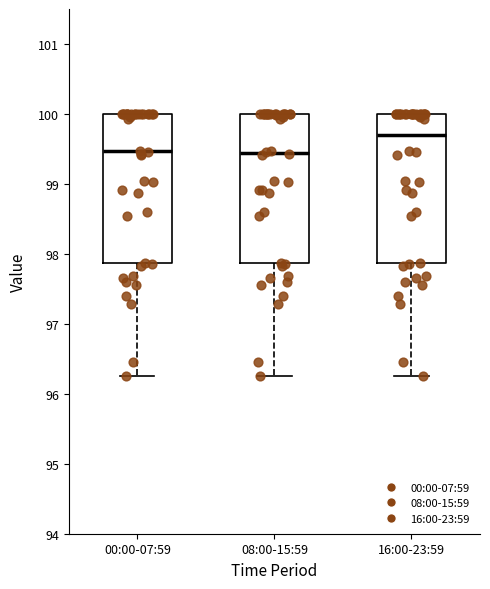

Reading left to right, transcribe this box plot: for each box, give where its median line is, the range the box spans, and where its two whiskers end, as read against the y-axis. The values are not printed on the chart, so give them approximately, as read against the axis.

00:00-07:59: median 99.5, box 97.9 to 100.0, whiskers 96.3 to 100.0
08:00-15:59: median 99.4, box 97.9 to 100.0, whiskers 96.3 to 100.0
16:00-23:59: median 99.7, box 97.9 to 100.0, whiskers 96.3 to 100.0